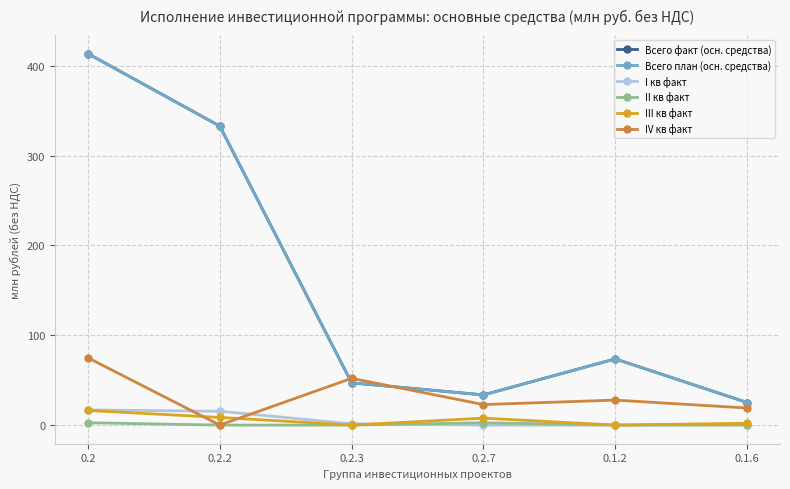

Reading right to left, extract all data points from this chart.

Всего факт (осн. средства): 0.1.6=25.1	0.1.2=73.7	0.2.7=33.6	0.2.3=47.0	0.2.2=332.9	0.2=413.5
Всего план (осн. средства): 0.1.6=25.1	0.1.2=73.7	0.2.7=33.6	0.2.3=47.0	0.2.2=332.9	0.2=413.5
I кв факт: 0.1.6=0.4	0.1.2=0.0	0.2.7=0.0	0.2.3=1.5	0.2.2=15.4	0.2=16.9
II кв факт: 0.1.6=0.0	0.1.2=0.0	0.2.7=2.6	0.2.3=0.0	0.2.2=0.0	0.2=2.6
III кв факт: 0.1.6=2.1	0.1.2=0.0	0.2.7=7.8	0.2.3=0.0	0.2.2=8.5	0.2=16.3
IV кв факт: 0.1.6=19.0	0.1.2=27.8	0.2.7=22.8	0.2.3=52.0	0.2.2=0.0	0.2=74.9